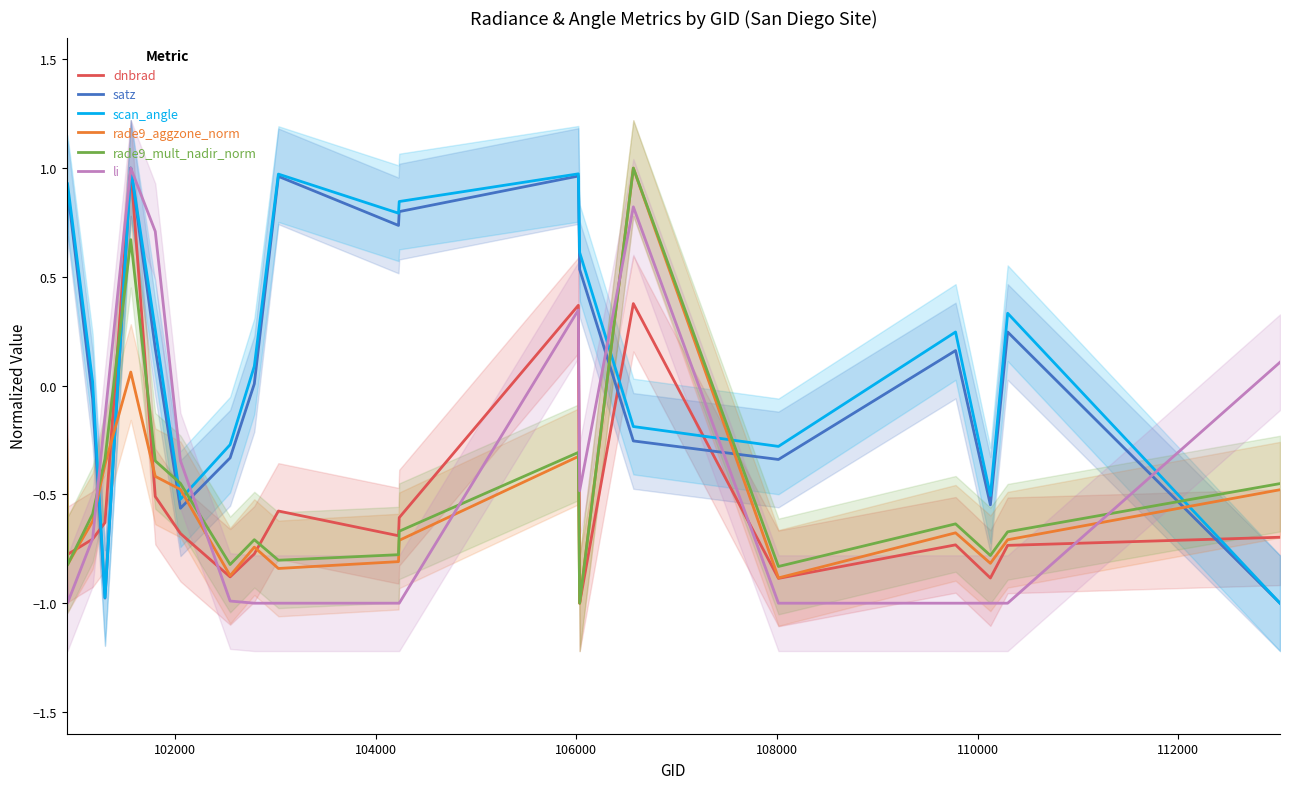

Reading left to right, what are all the values shown in this chart?

dnbrad: -0.0	-0.8	-0.7	-0.6	1.0	-0.5	-0.7	-0.9	-0.8	-0.6	-0.7	-0.6	0.4	-1.0	0.4	-0.9	-0.7	-0.9	-0.7	-0.7
satz: 0.6	0.9	-0.1	-1.0	1.0	0.2	-0.6	-0.3	0.0	1.0	0.7	0.8	1.0	0.5	-0.3	-0.3	0.2	-0.5	0.2	-1.0
scan_angle: 0.7	0.9	0.0	-1.0	1.0	0.3	-0.5	-0.3	0.1	1.0	0.8	0.8	1.0	0.6	-0.2	-0.3	0.2	-0.5	0.3	-1.0
rade9_aggzone_norm: -0.3	-0.8	-0.6	-0.4	0.1	-0.4	-0.5	-0.9	-0.7	-0.8	-0.8	-0.7	-0.3	-1.0	1.0	-0.9	-0.7	-0.8	-0.7	-0.5
rade9_mult_nadir_norm: -0.2	-0.8	-0.6	-0.3	0.7	-0.3	-0.4	-0.8	-0.7	-0.8	-0.8	-0.7	-0.3	-1.0	1.0	-0.8	-0.6	-0.8	-0.7	-0.5
li: -0.9	-1.0	-0.7	-0.1	1.0	0.7	-0.3	-1.0	-1.0	-1.0	-1.0	-1.0	0.3	-0.5	0.8	-1.0	-1.0	-1.0	-1.0	0.1